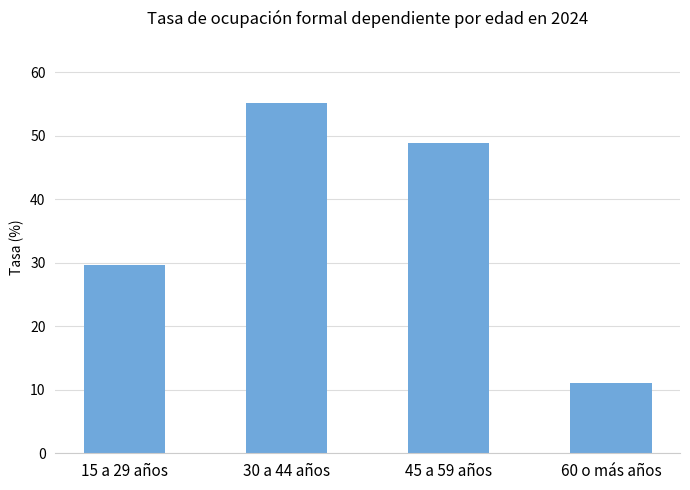

What is the smallest value displayed?

11.1